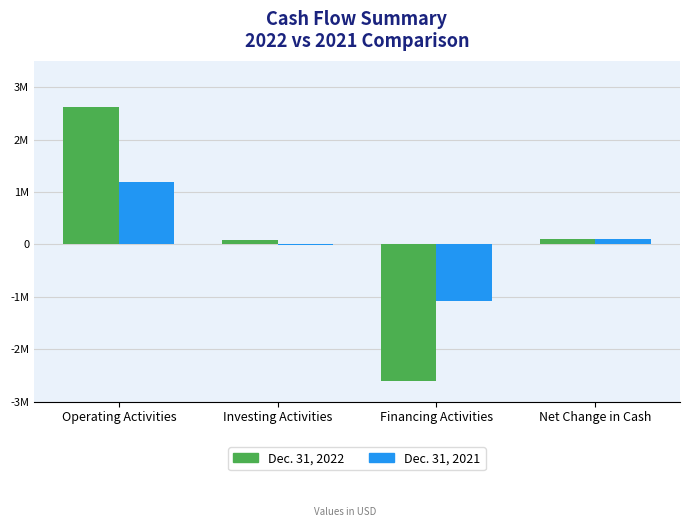

Is the value of Dec. 31, 2021 at Financing Activities greater than the value of Dec. 31, 2022 at Investing Activities?

No